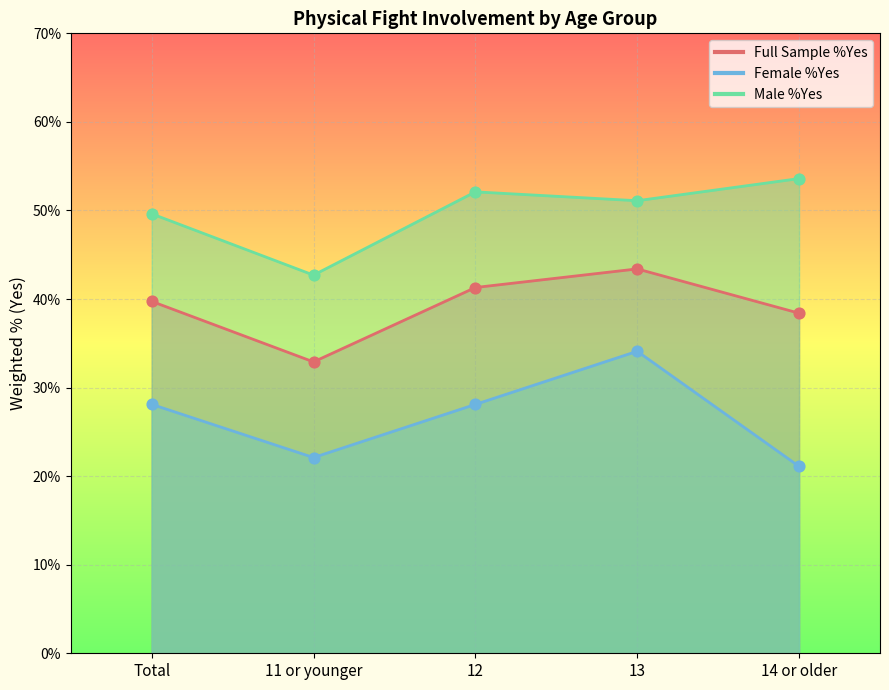

What are all the series names shown in the legend?

Full Sample %Yes, Female %Yes, Male %Yes